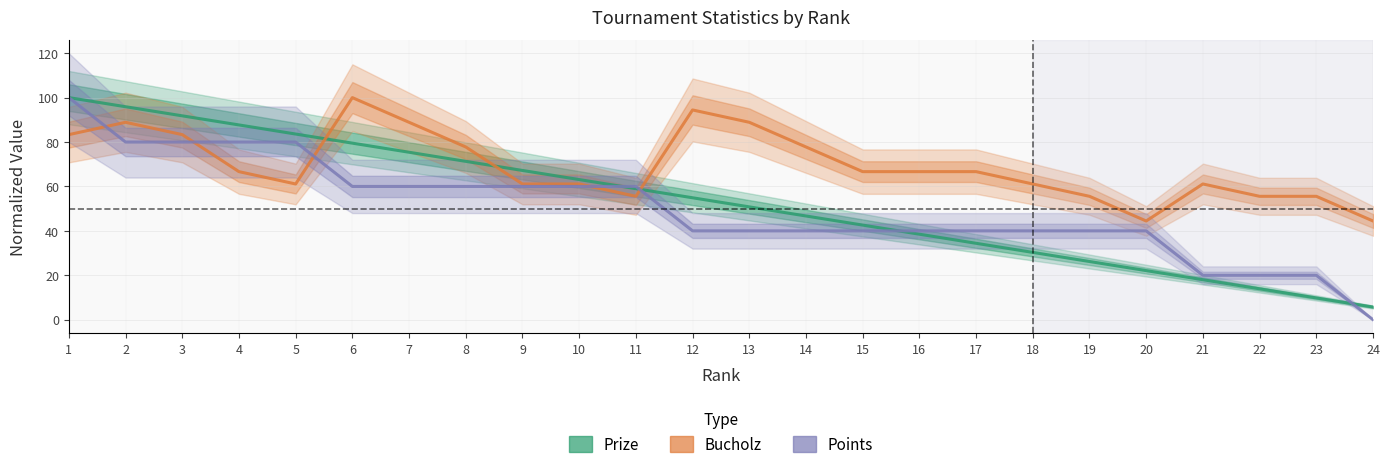

What are all the series names shown in the legend?

Prize, Bucholz, Points